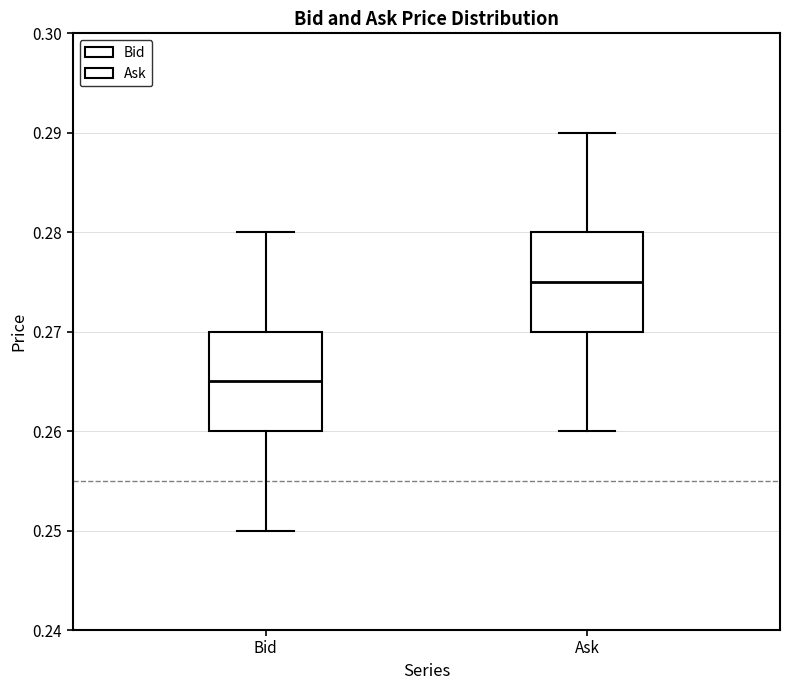

Reading left to right, transcribe this box plot: for each box, give where its median line is, the range the box spans, and where its two whiskers end, as read against the y-axis. The values are not printed on the chart, so give them approximately, as read against the axis.

Bid: median 0.265, box 0.260 to 0.270, whiskers 0.250 to 0.280
Ask: median 0.275, box 0.270 to 0.280, whiskers 0.260 to 0.290